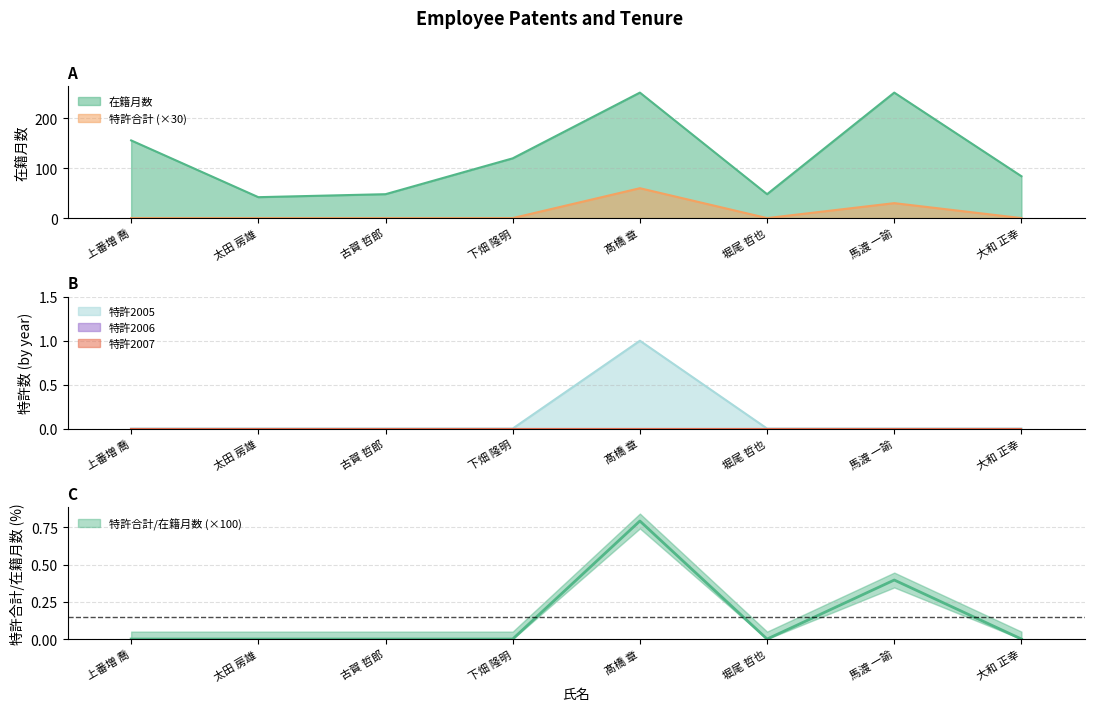

What is the highest value of the 在籍月数 series?

252